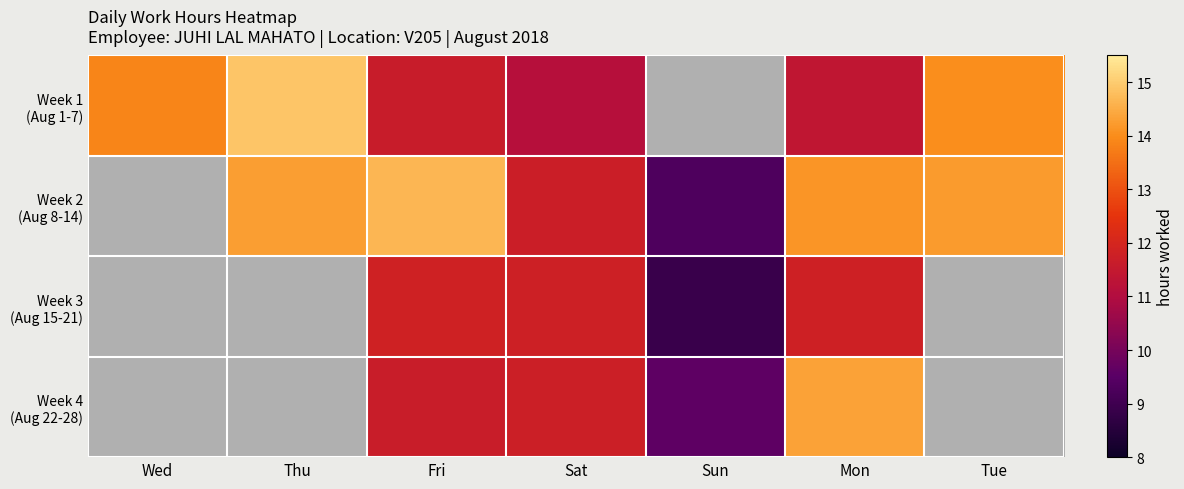

How many data points in Week 2 (Aug 8-14) are less than 14?

2